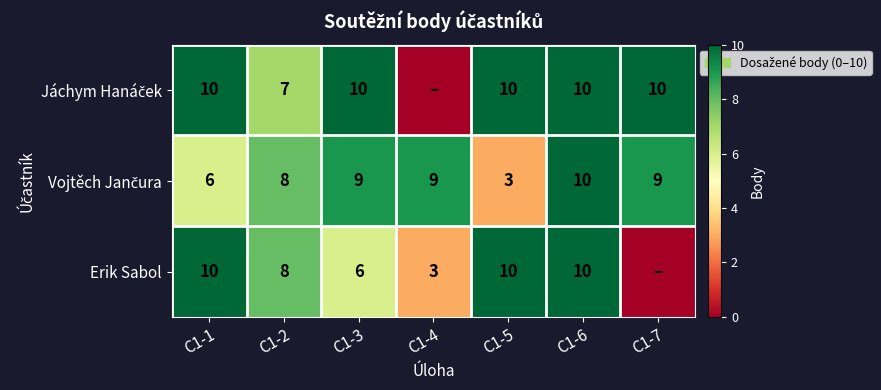

True or false: Erik Sabol has a value of 4 at C1-2.

False